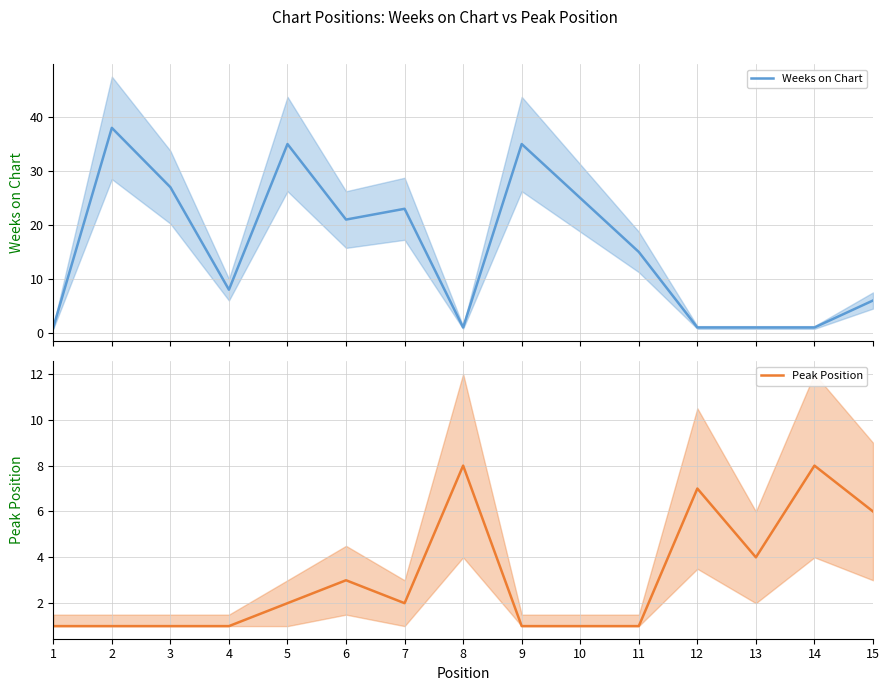

Reading right to left, what are all the values shown in this chart?

Weeks on Chart: 15=6	14=1	13=1	12=1	11=15	10=25	9=35	8=1	7=23	6=21	5=35	4=8	3=27	2=38	1=1
Peak Position: 15=6	14=8	13=4	12=7	11=1	10=1	9=1	8=8	7=2	6=3	5=2	4=1	3=1	2=1	1=1